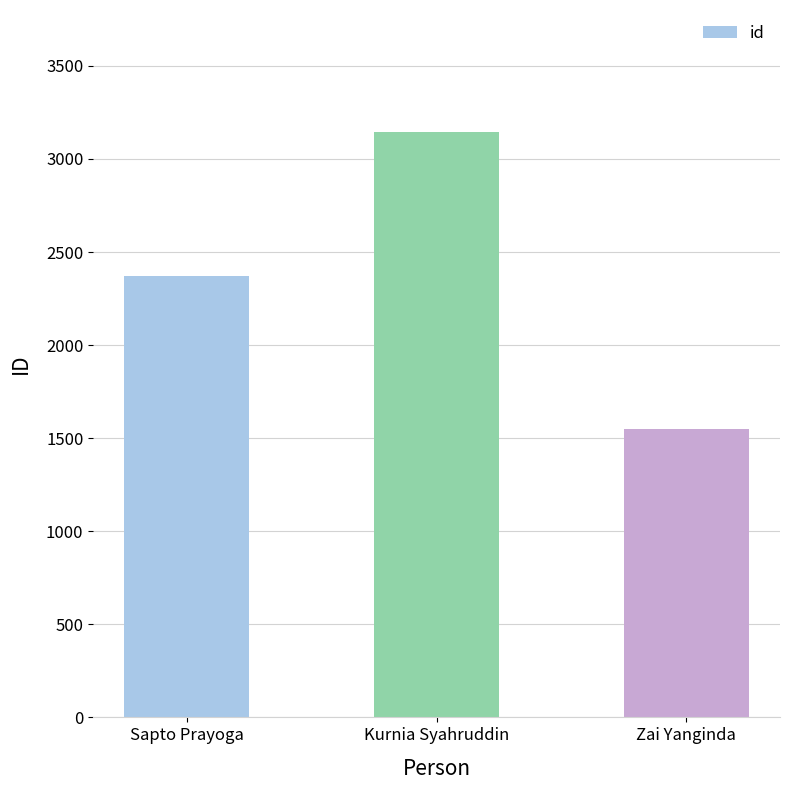

Which has a higher value, Sapto Prayoga or Kurnia Syahruddin?

Kurnia Syahruddin